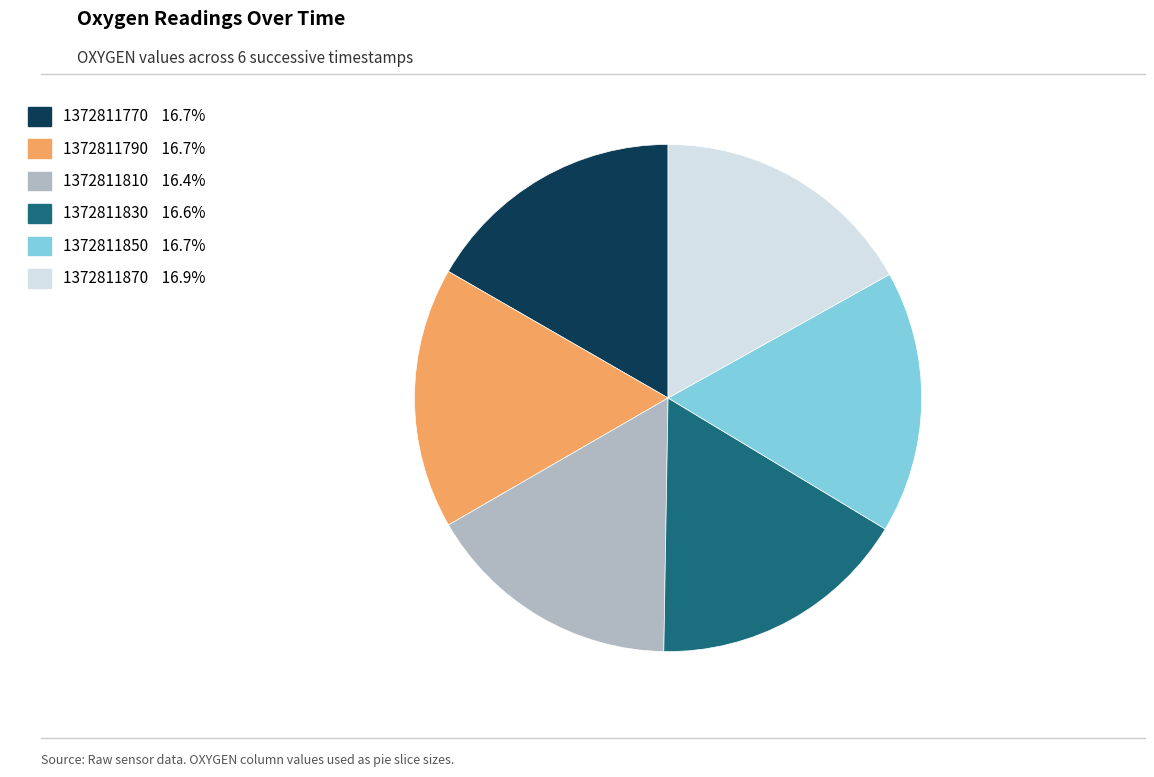

The 1372811870 slice represents 2% of the pie. True or false?

False